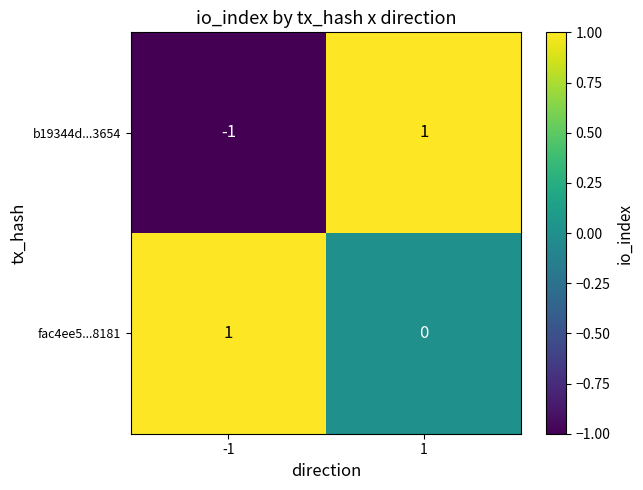

Is it true that fac4ee5...8181 equals 1 at -1?

True